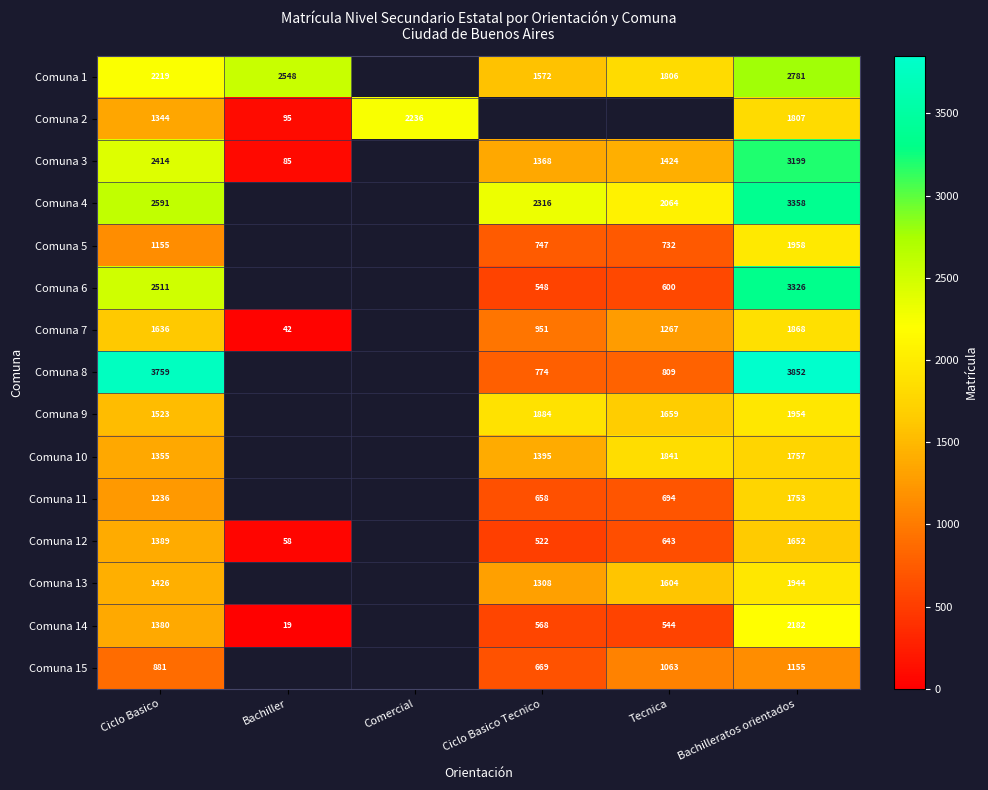

What is the sum of the Comuna 7 values at Bachilleratos orientados and Ciclo Basico?

3504